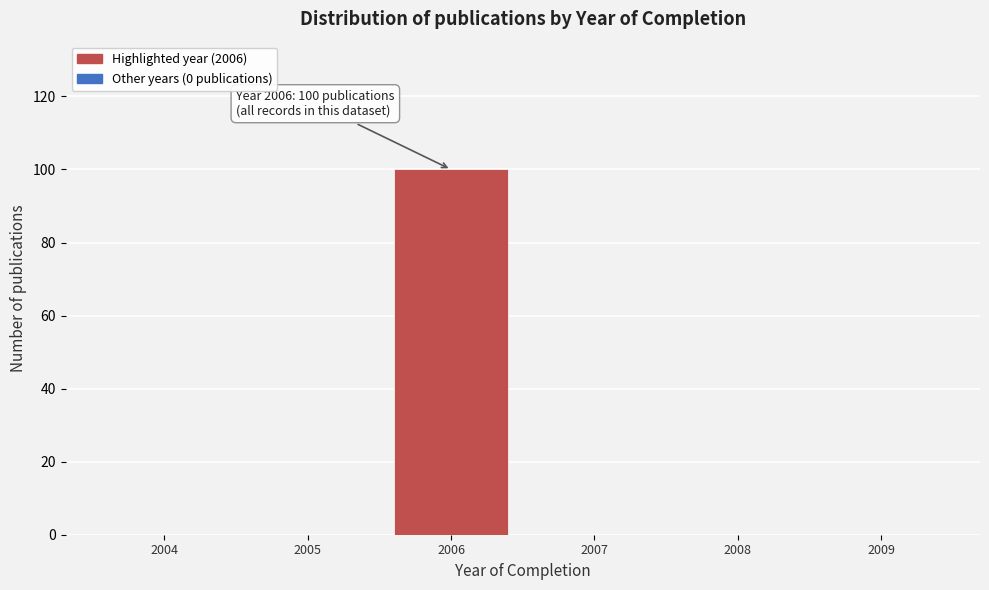

Reading left to right, transcribe all the data shown in this chart.

2004=0	2005=0	2006=100	2007=0	2008=0	2009=0